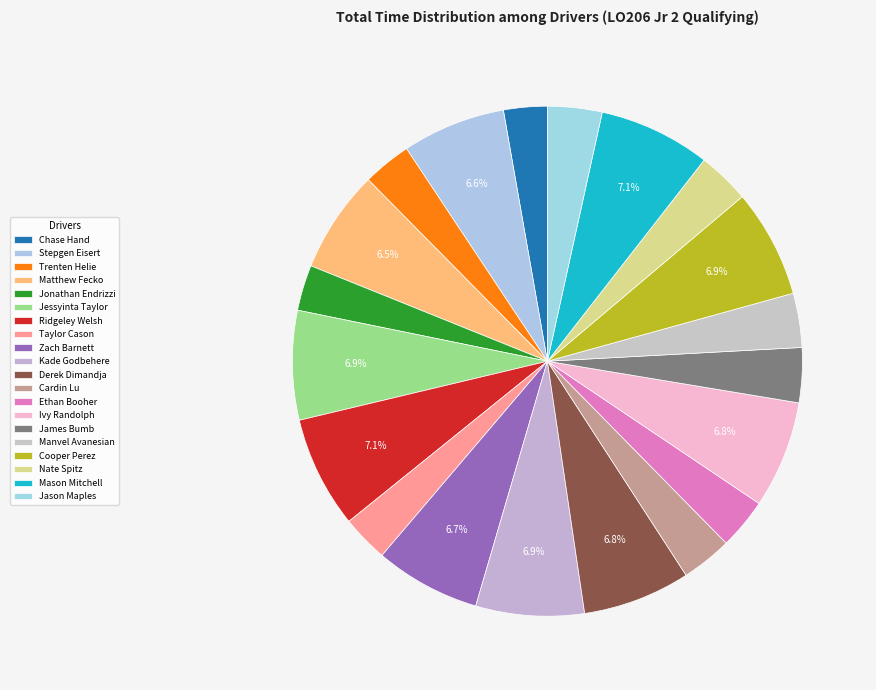

How many slices are in this pie chart?

20